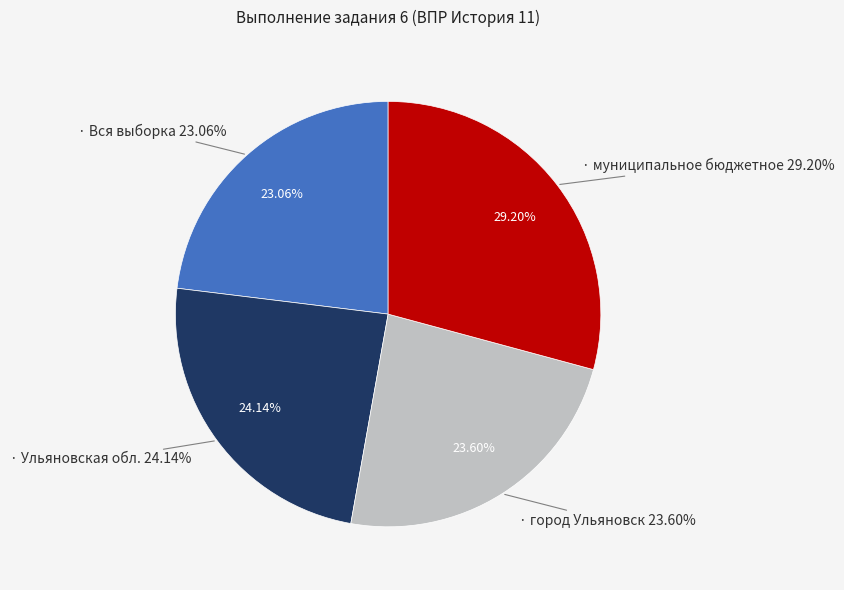

Approximately how many times larger is the value at город Ульяновск compared to Вся выборка?

1.0